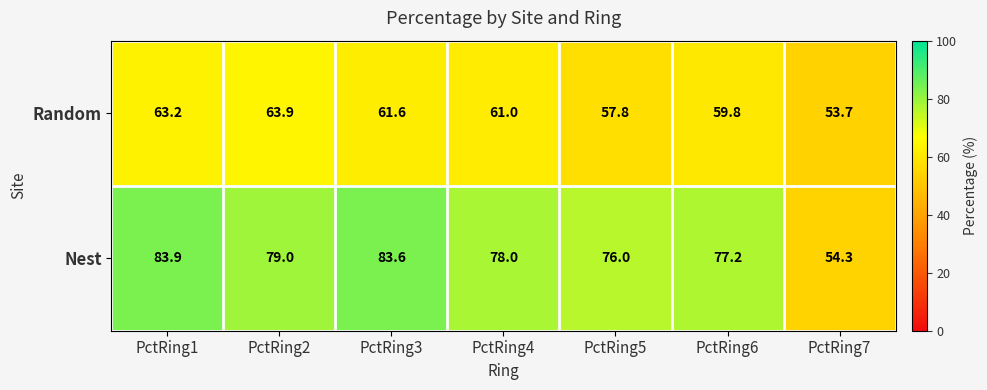

List the series in order of their overall mean, lowest first.

Random, Nest